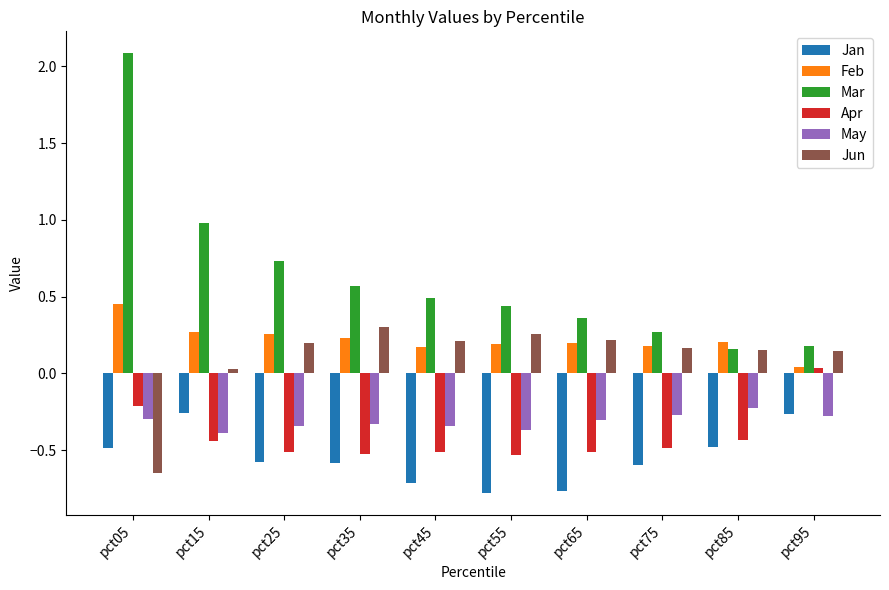

What is the spread (max minus min) of values at pct65?

1.1